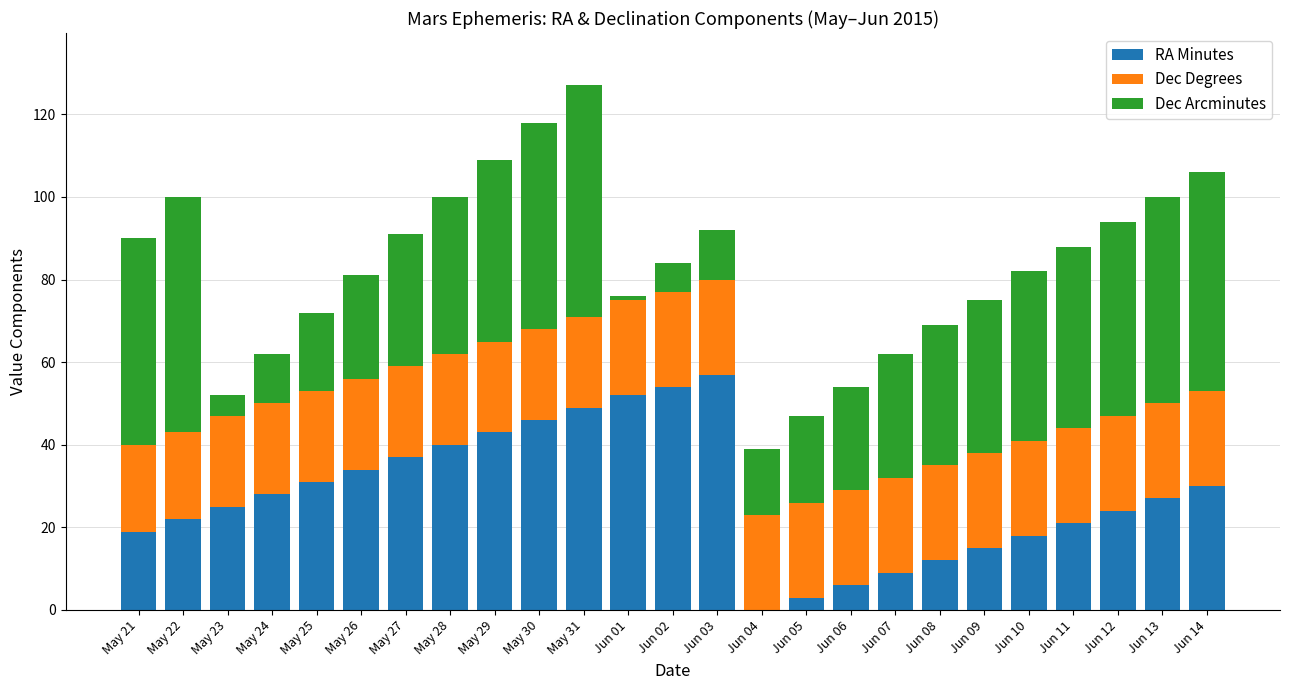

Is it true that RA Minutes equals 48 at May 25?

False